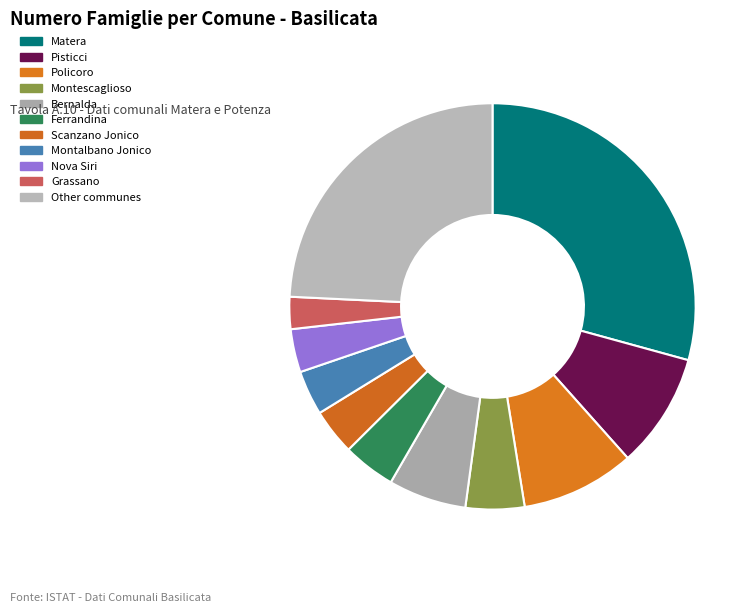

Is it true that Ferrandina is 4% of the pie?

True